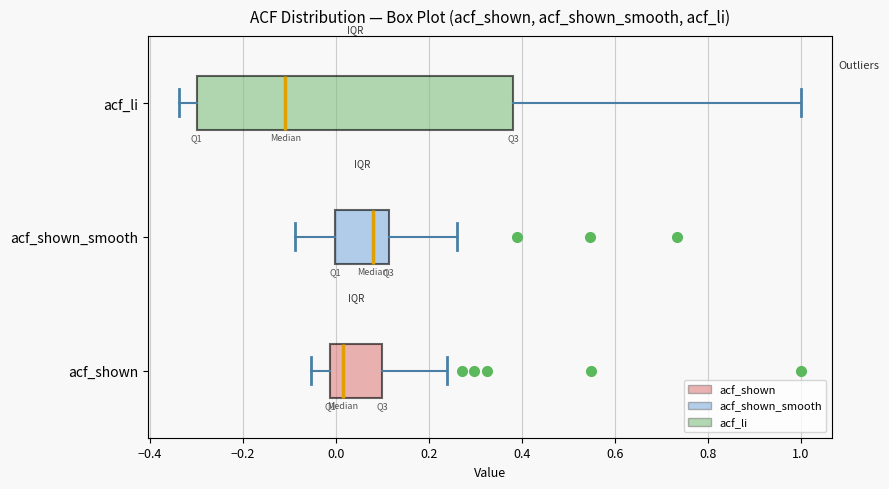

Comparing the boxes themselves (not the whiskers), which one is the widest?

acf_li